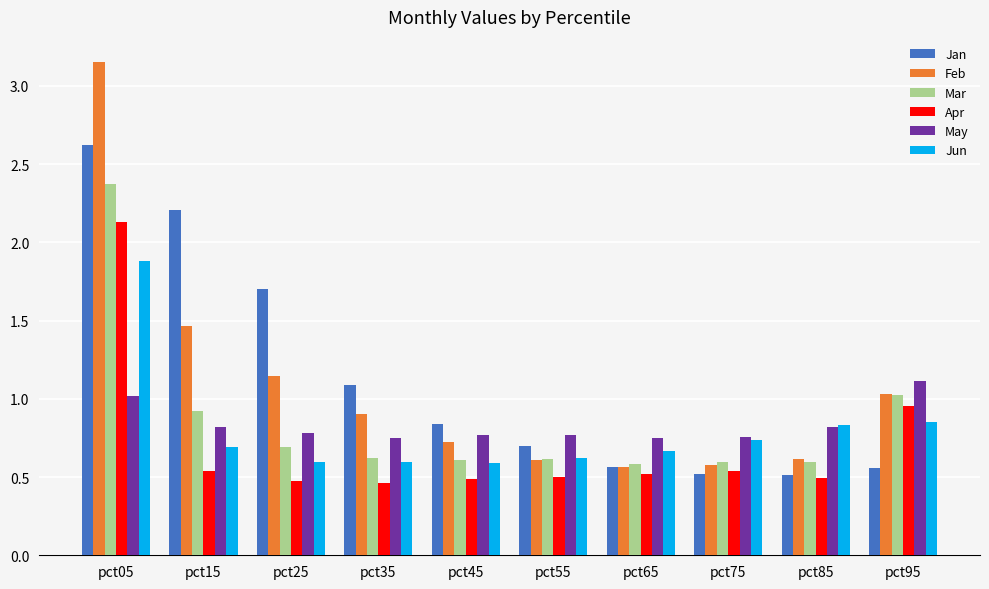

What are all the series names shown in the legend?

Jan, Feb, Mar, Apr, May, Jun